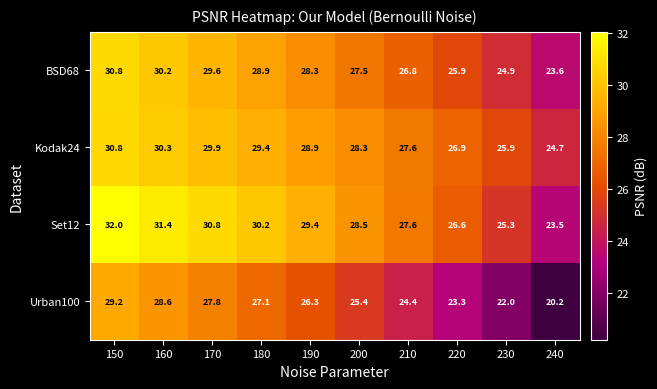

What is the maximum value shown in the chart?

32.0